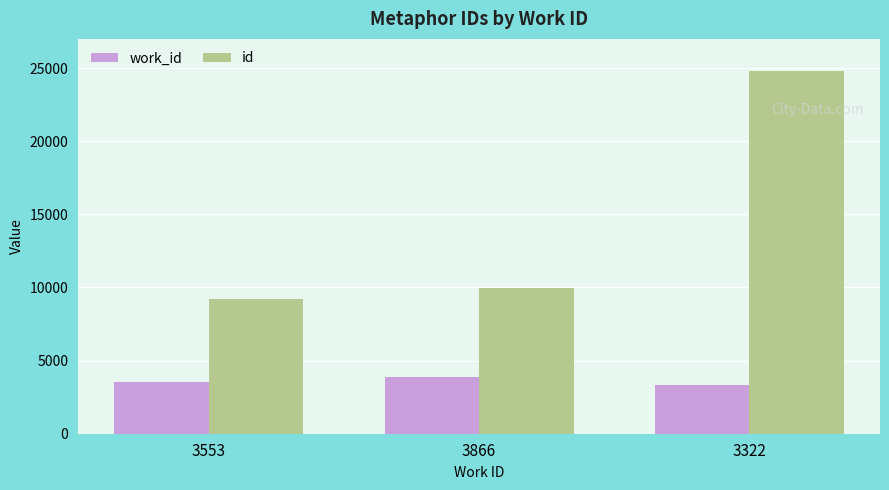

What is the label of the 3rd bar from the left?

3322